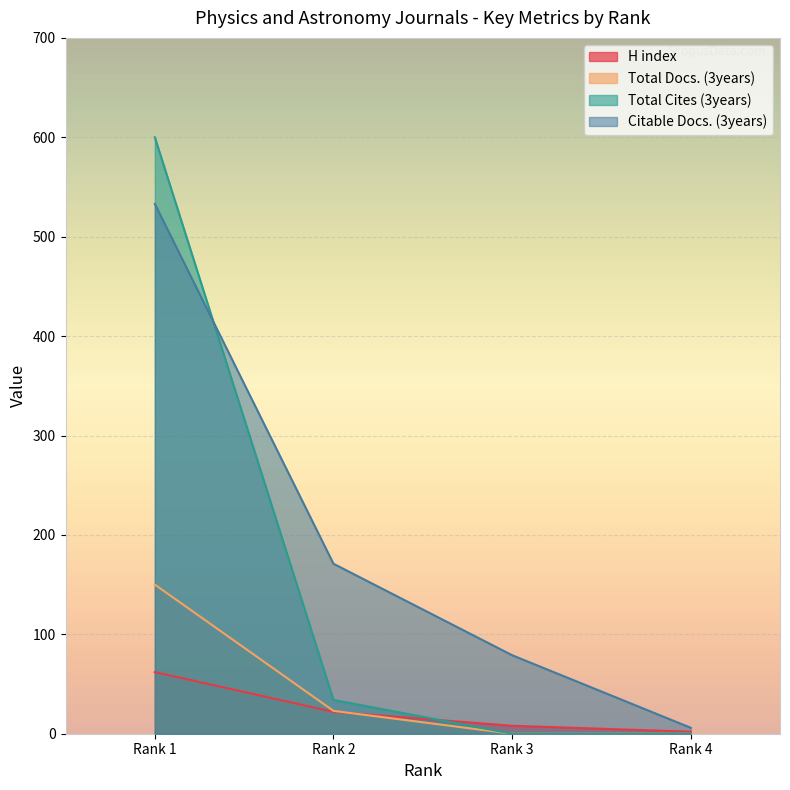

The value of H index at Rank 2 is 30. True or false?

False